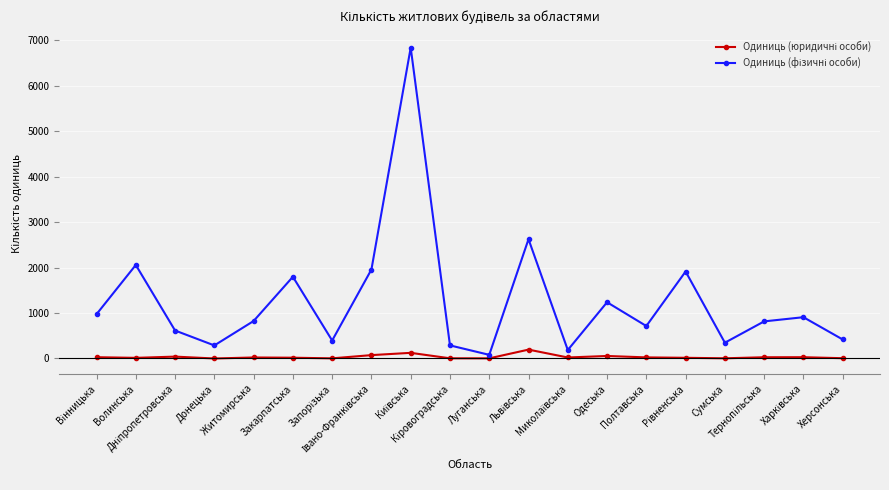

How many lines are shown in the chart?

2